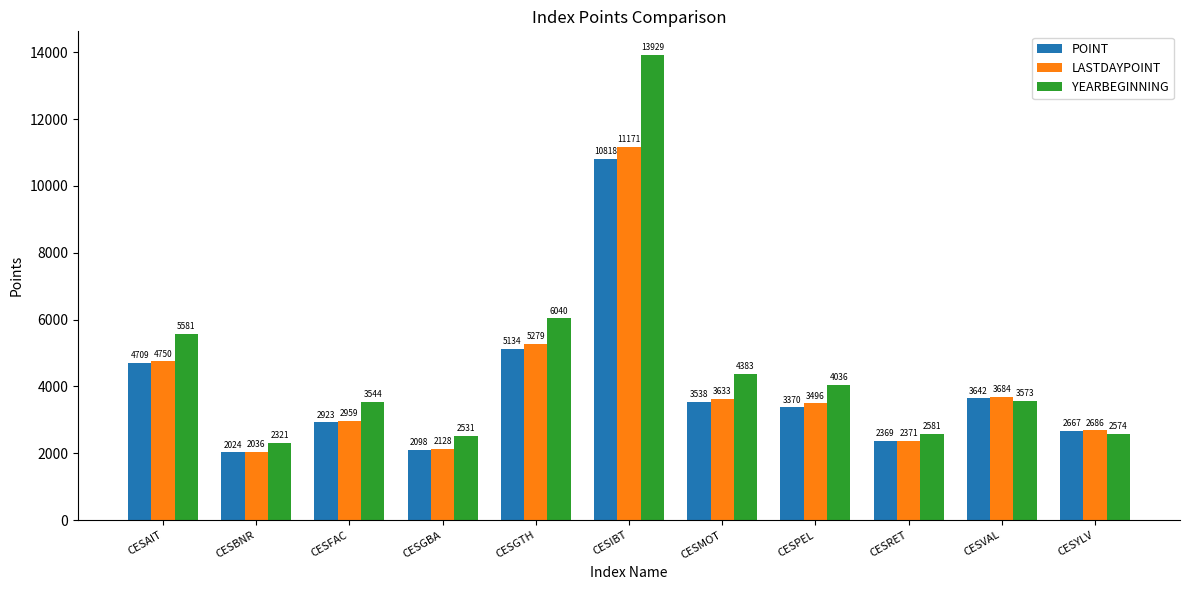

Where does the POINT series first go above 3370?

CESAIT